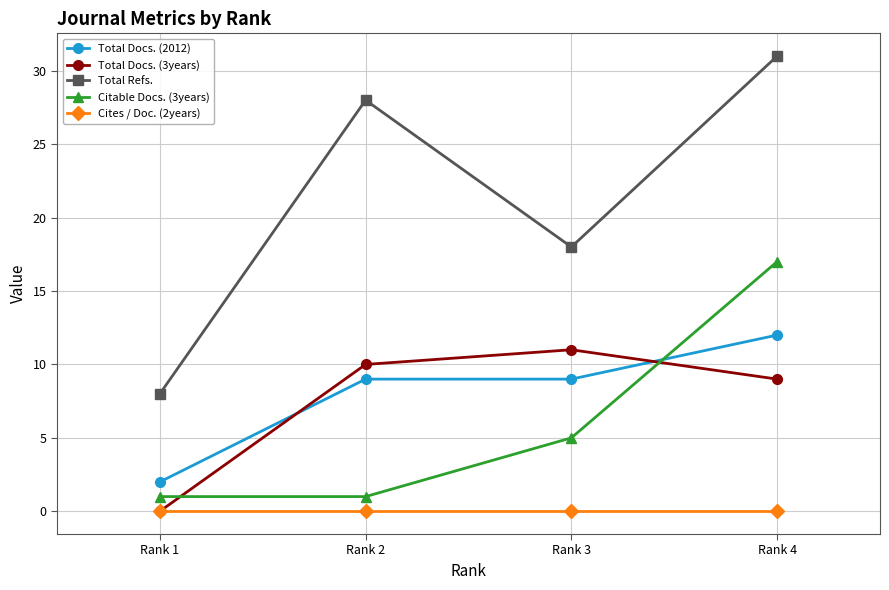

Which series changed the most between Rank 1 and Rank 2?

Total Refs.